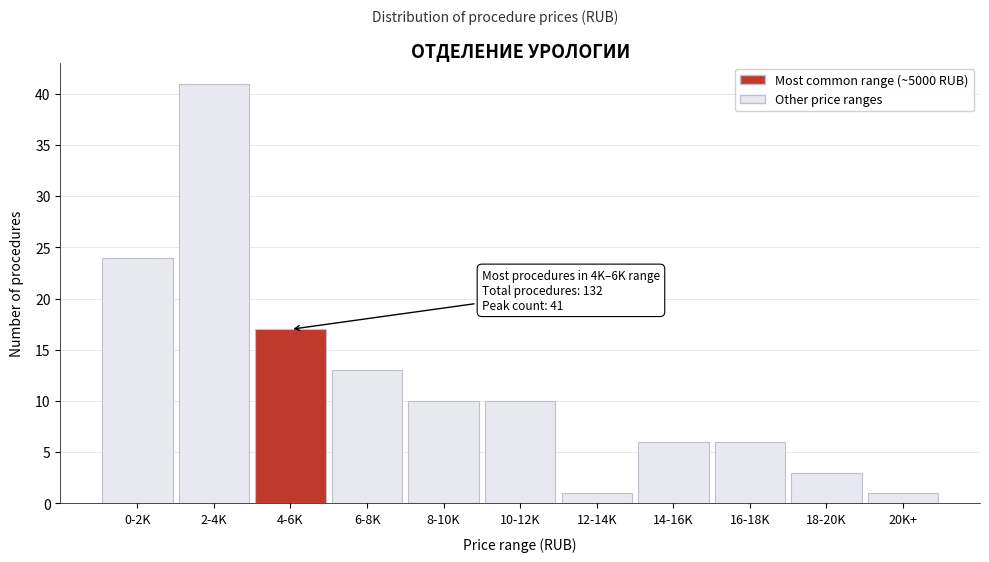

Reading left to right, transcribe all the data shown in this chart.

0-2K=24	2-4K=41	4-6K=17	6-8K=13	8-10K=10	10-12K=10	12-14K=1	14-16K=6	16-18K=6	18-20K=3	20K+=1